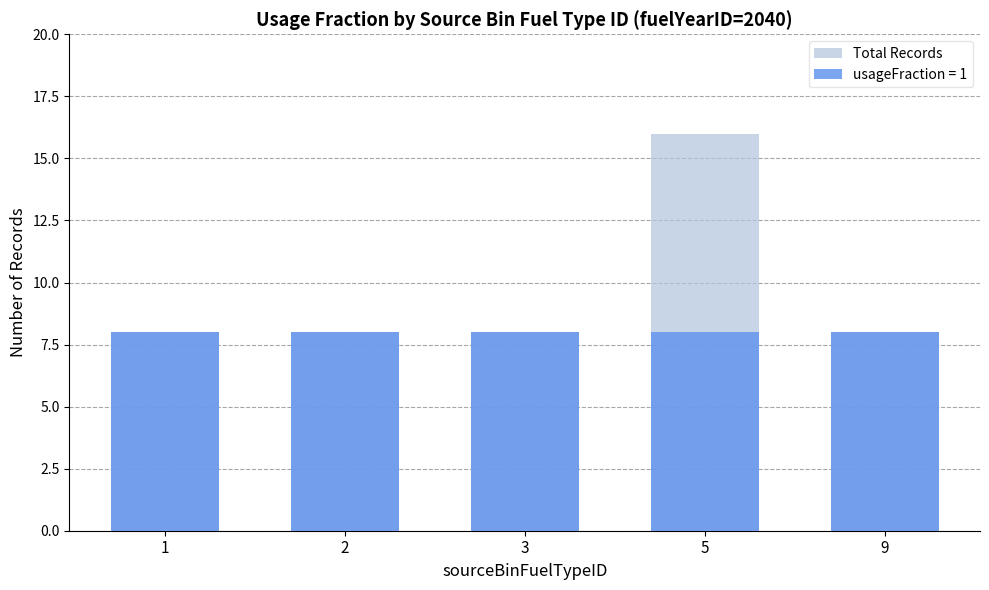

Between 5 and 3, which is larger?

5